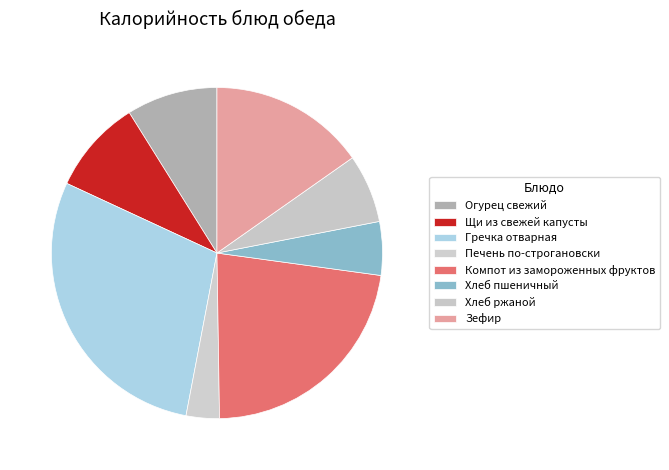

True or false: Хлеб пшеничный accounts for 1% of the total.

False